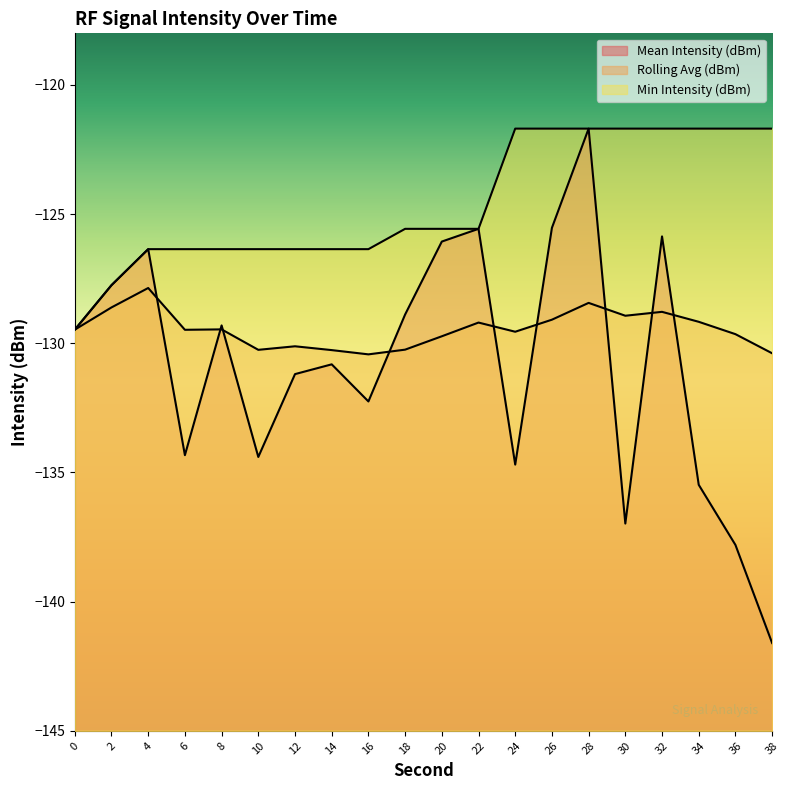

After their last crossing, which series has the higher values: Rolling Avg (dBm) or Mean Intensity (dBm)?

Rolling Avg (dBm)